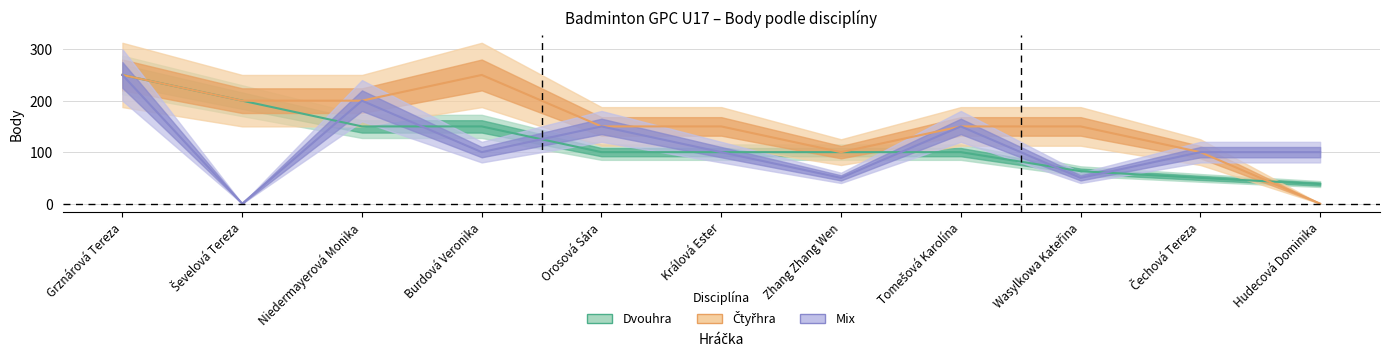

Reading left to right, extract all data points from this chart.

Dvouhra: 250	200	150	150	100	100	100	100	63	50	38
Čtyřhra: 250	200	200	250	150	150	100	150	150	100	0
Mix: 250	0	200	100	150	100	50	150	50	100	100